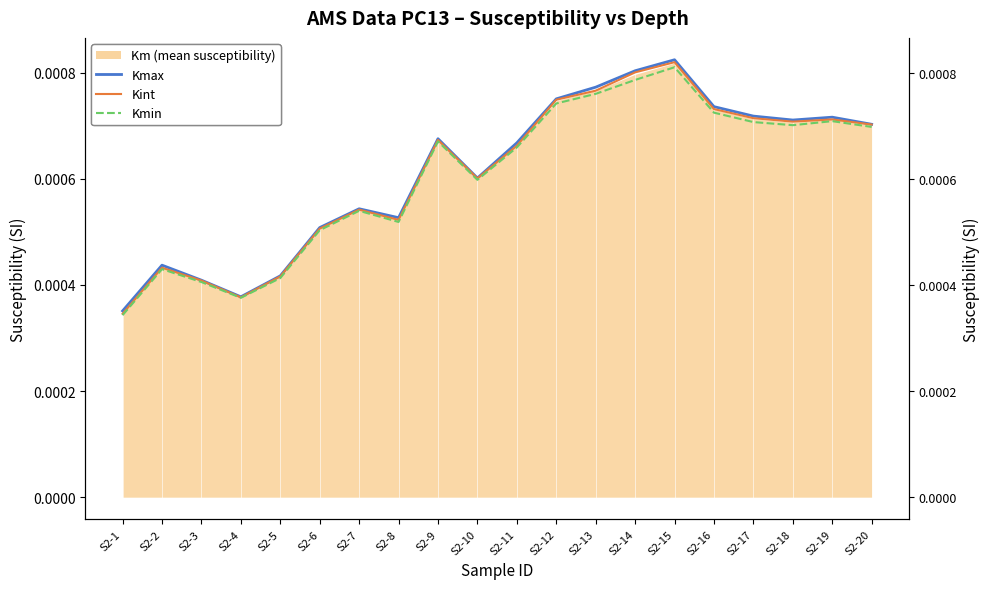

Rank the categories by Kmax value from lowest to highest.

S2-1, S2-4, S2-3, S2-5, S2-2, S2-6, S2-8, S2-7, S2-10, S2-11, S2-9, S2-20, S2-18, S2-19, S2-17, S2-16, S2-12, S2-13, S2-14, S2-15